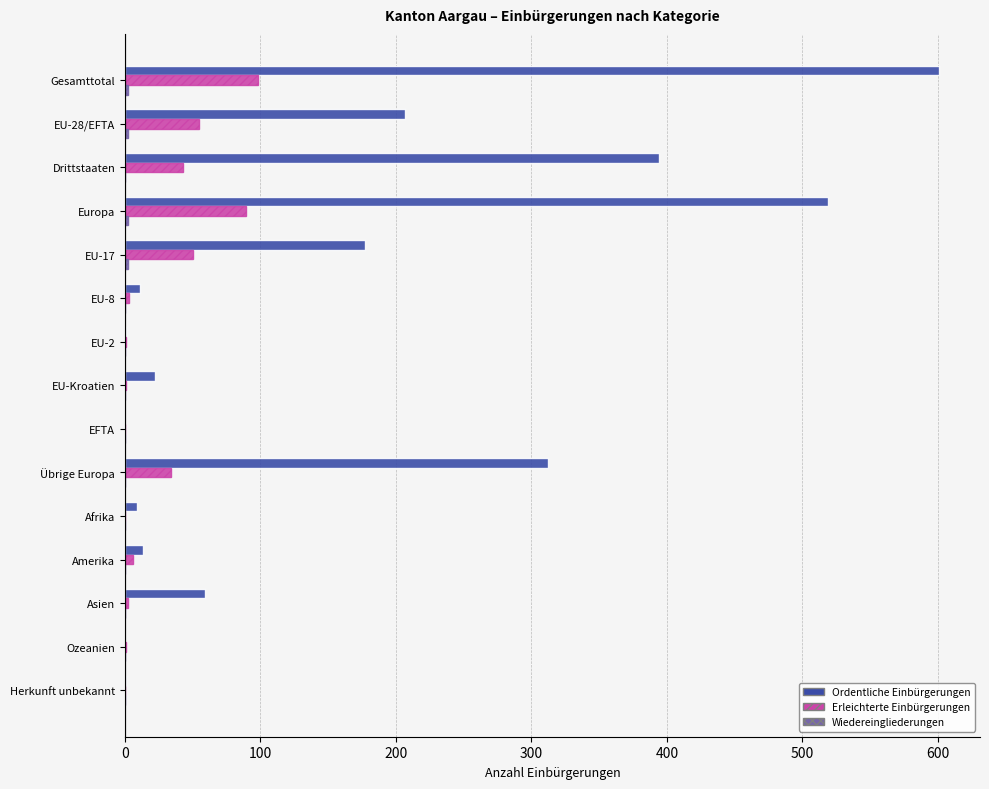

At which label is Ordentliche Einbürgerungen closest to 300?

Übrige Europa